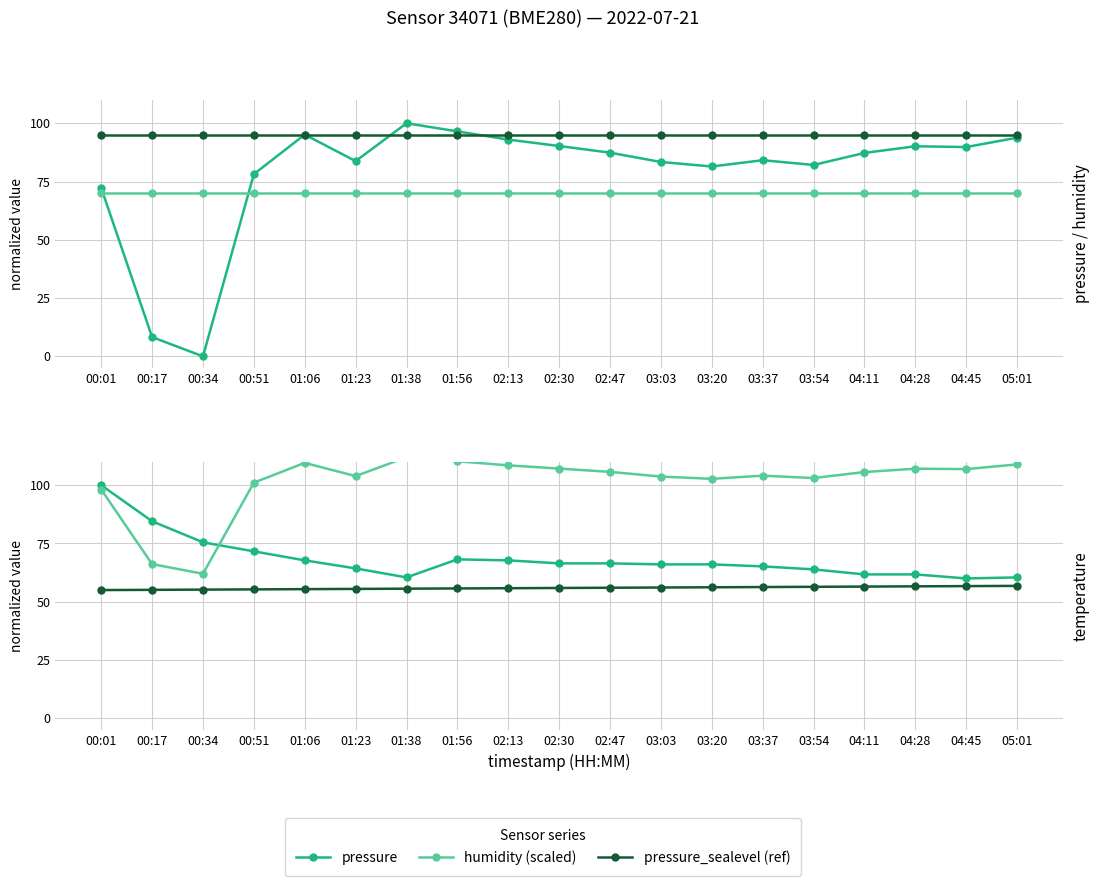

True or false: humidity (scaled) and humidity (ref) intersect in this chart.

False